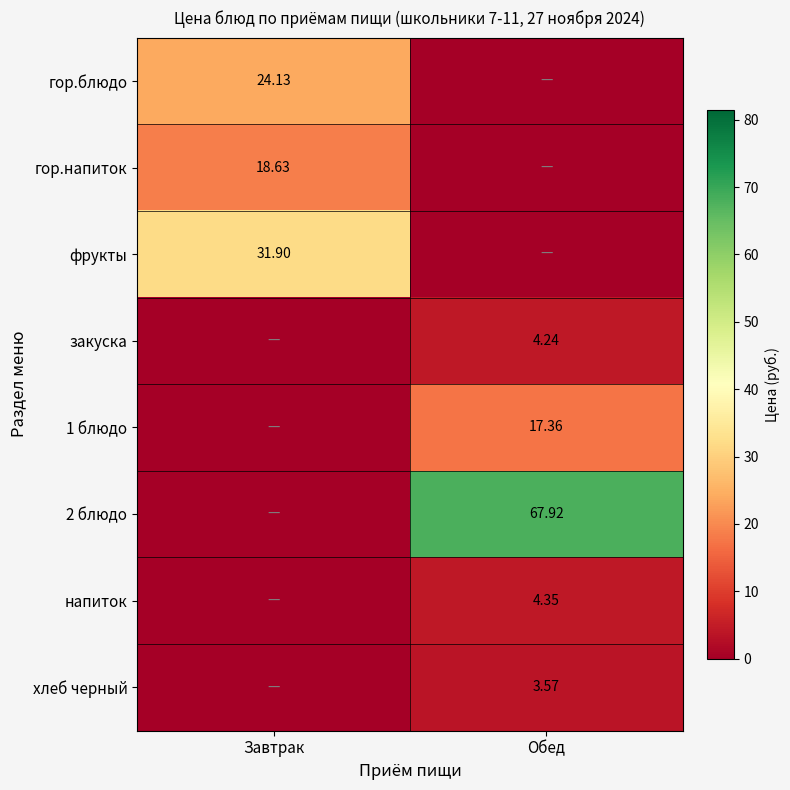

At which category is the sum across all series the highest?

Обед